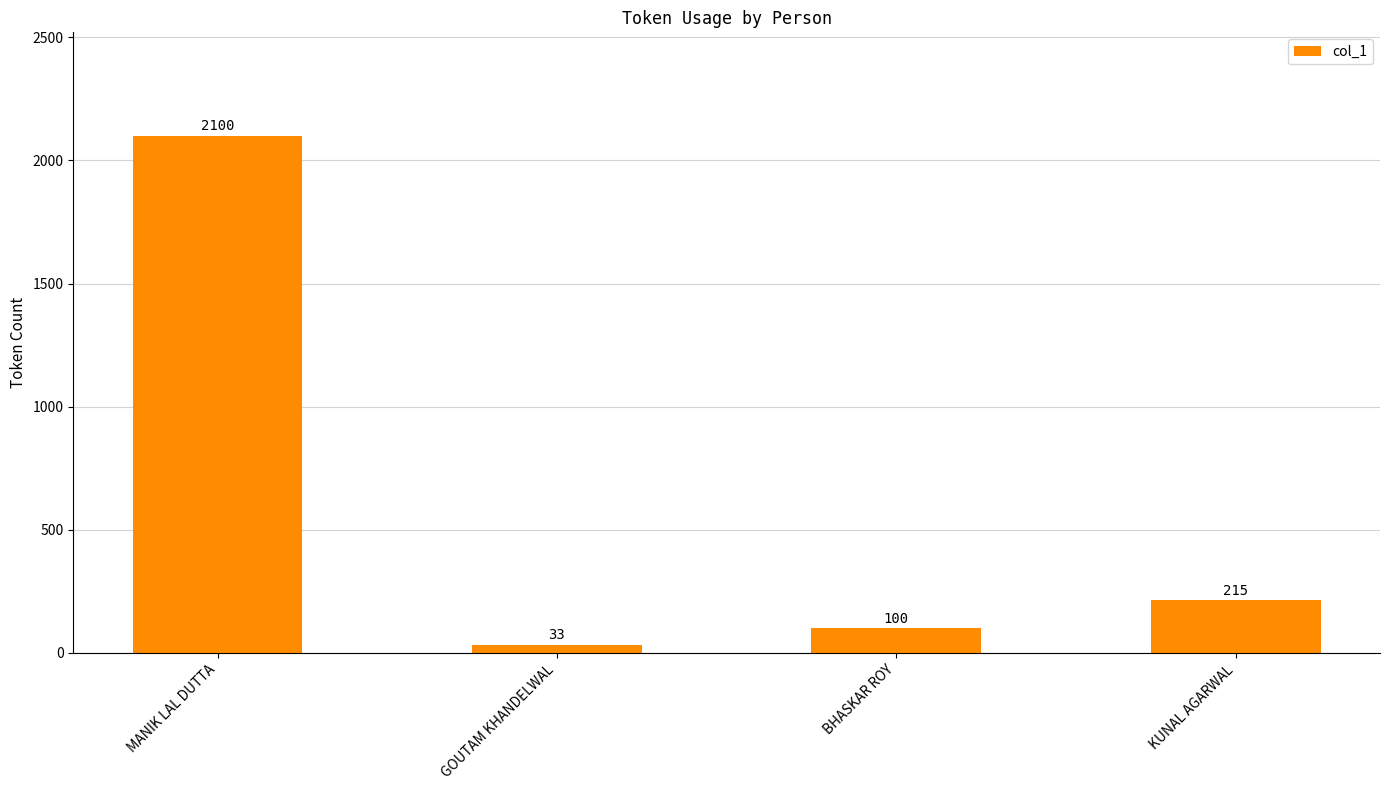

Reading left to right, what are all the values shown in this chart?

2100	33	100	215